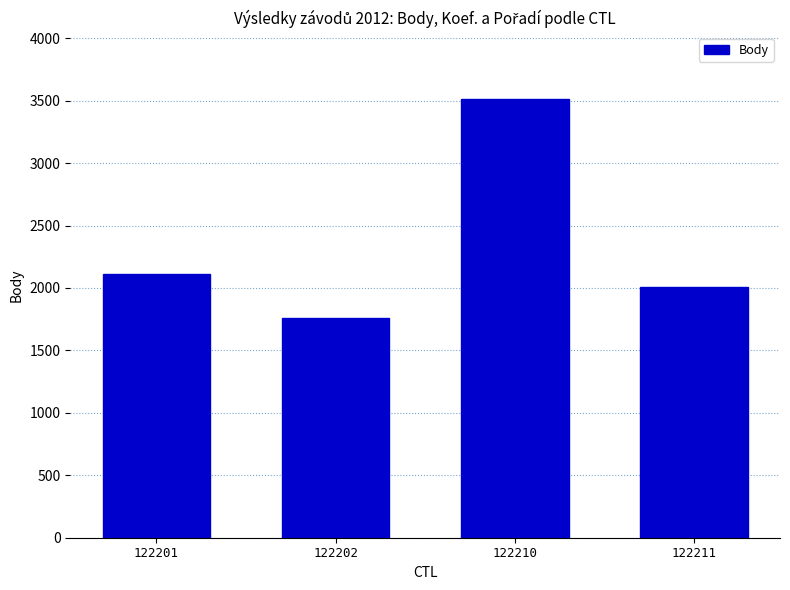

What is the value of the 1st bar from the left?

2110